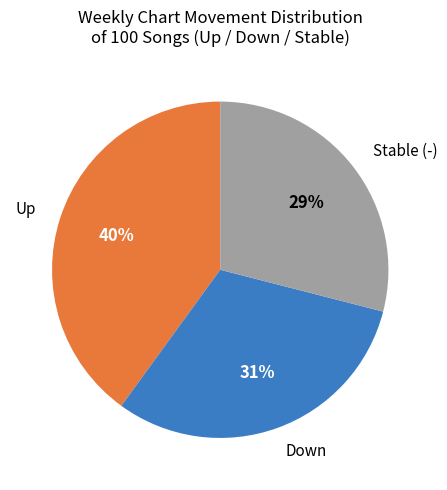

Is the sum of Down and Up greater than half?

Yes